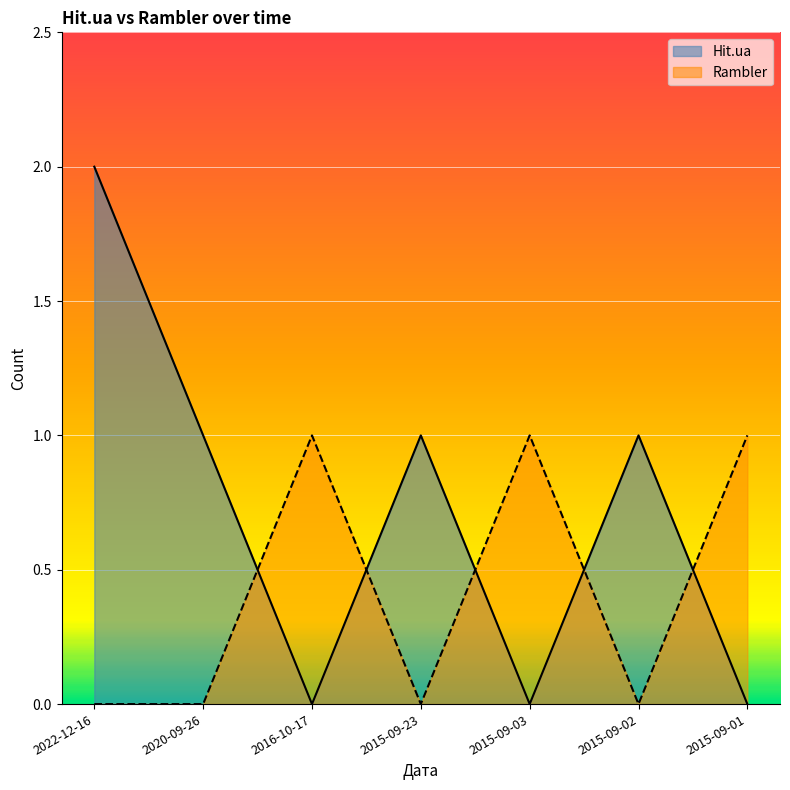

What value does the Hit.ua series have at 2015-09-02?

1